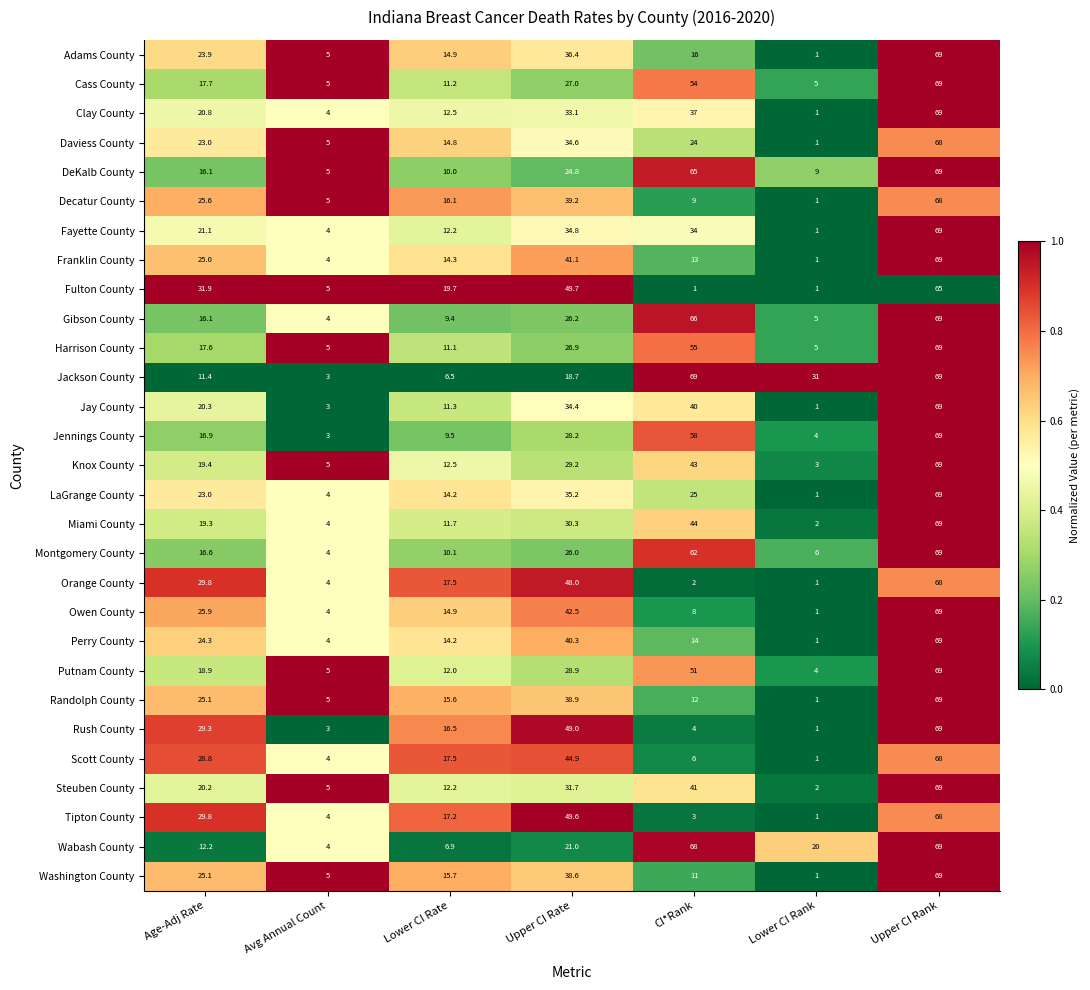

What is the difference between the maximum and second lowest values in the Miami County series?

65.0